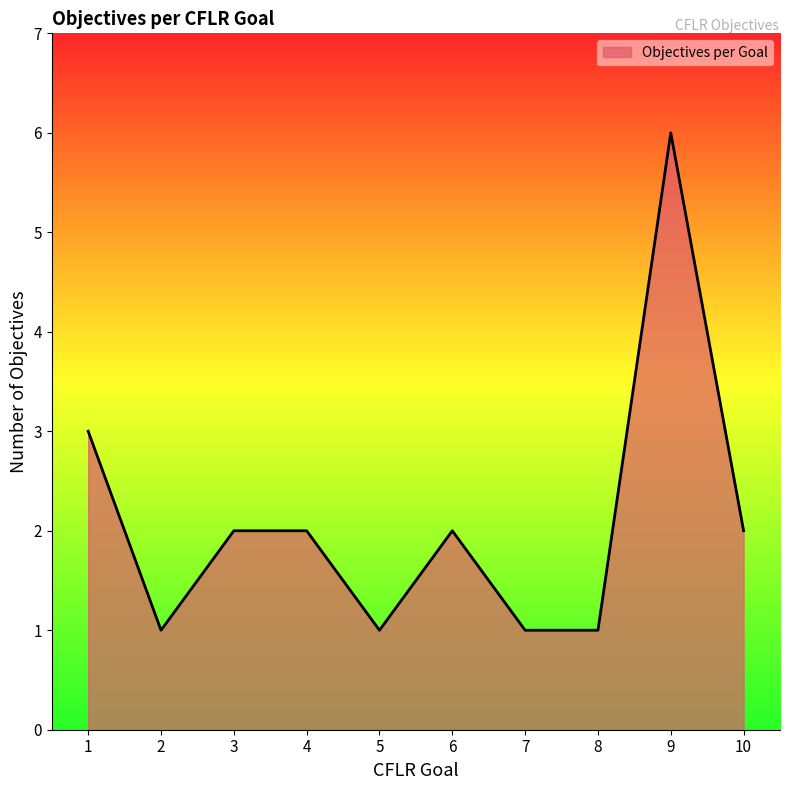

The chart shows a value of 3 at 1. True or false?

True